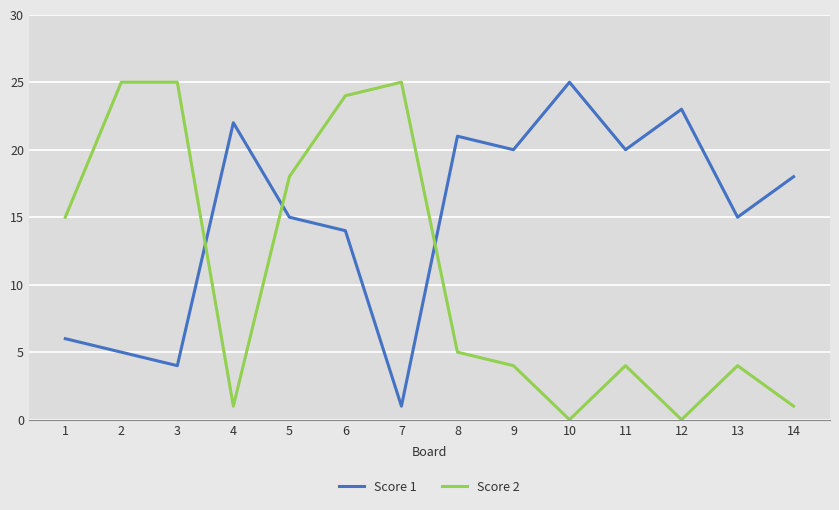

What is the greatest value displayed?

25